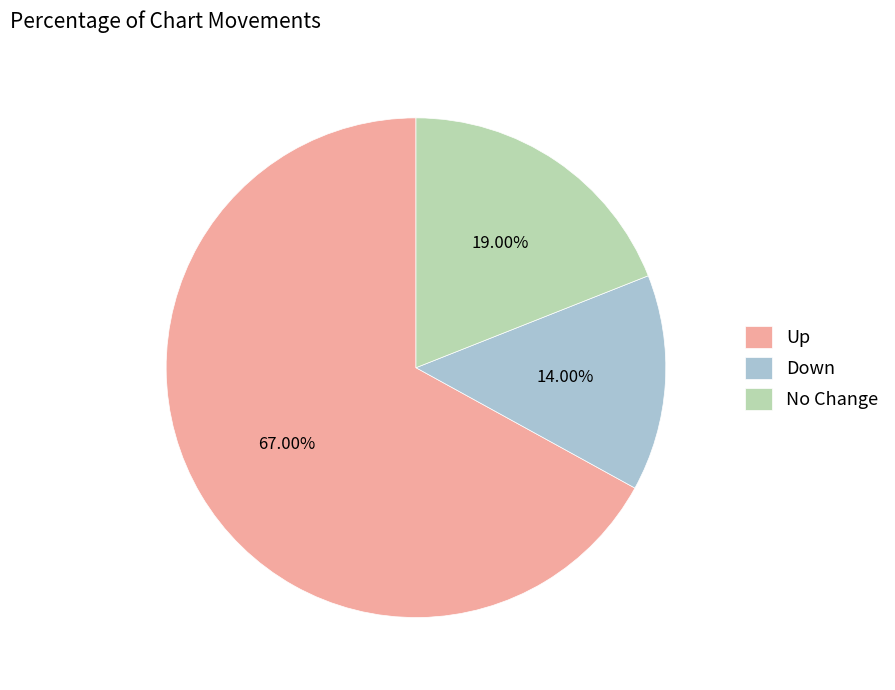

Which slice represents more than half of the pie?

Up